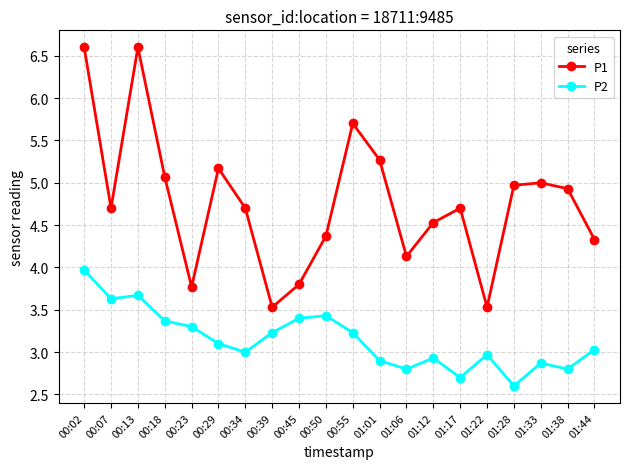

Reading left to right, extract all data points from this chart.

P1: 00:02=6.6	00:07=4.7	00:13=6.6	00:18=5.1	00:23=3.8	00:29=5.2	00:34=4.7	00:39=3.5	00:45=3.8	00:50=4.4	00:55=5.7	01:01=5.3	01:06=4.1	01:12=4.5	01:17=4.7	01:22=3.5	01:28=5.0	01:33=5.0	01:38=4.9	01:44=4.3
P2: 00:02=4.0	00:07=3.6	00:13=3.7	00:18=3.4	00:23=3.3	00:29=3.1	00:34=3.0	00:39=3.2	00:45=3.4	00:50=3.4	00:55=3.2	01:01=2.9	01:06=2.8	01:12=2.9	01:17=2.7	01:22=3.0	01:28=2.6	01:33=2.9	01:38=2.8	01:44=3.0